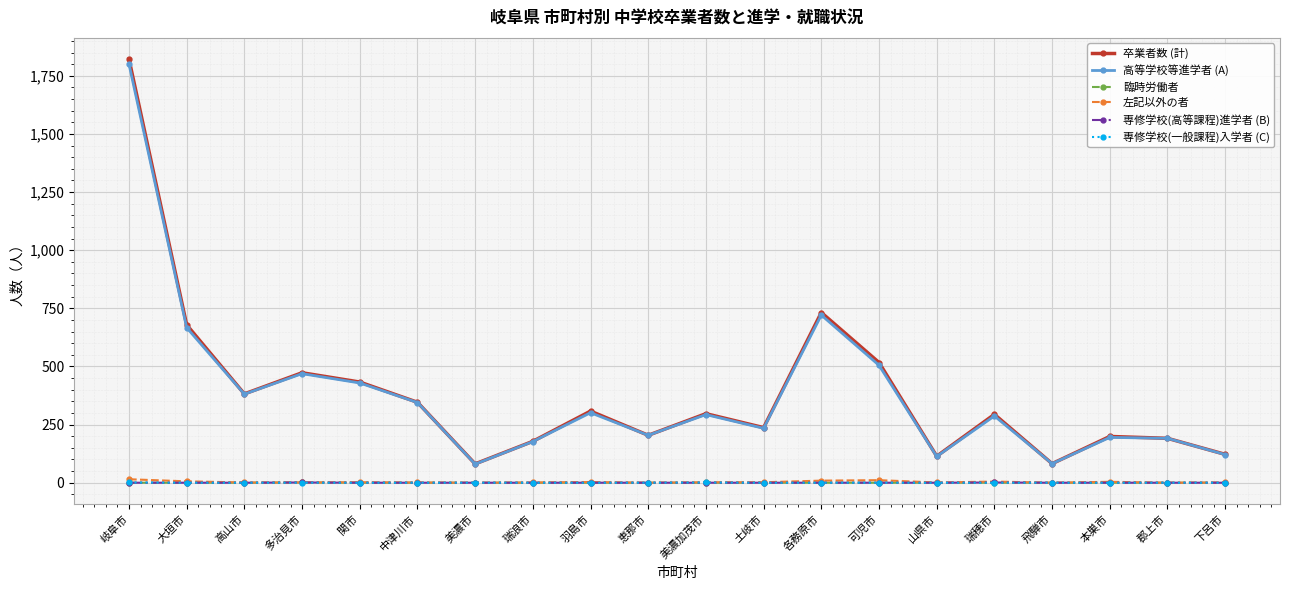

What is the label of the 17th point from the right?

多治見市